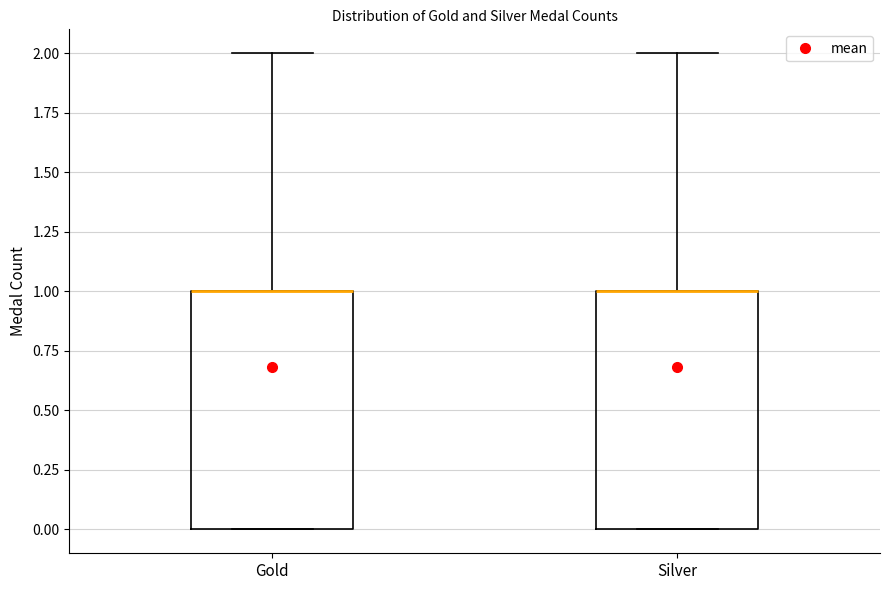

Reading left to right, read every box against the y-axis: the position of its median line, the range the box covers, and the ends of its whiskers. The values are not printed on the chart, so give them approximately, as read against the axis.

Gold: median 1 (drawn on the box's upper edge), box 0 to 1, whiskers 0 to 2
Silver: median 1 (drawn on the box's upper edge), box 0 to 1, whiskers 0 to 2